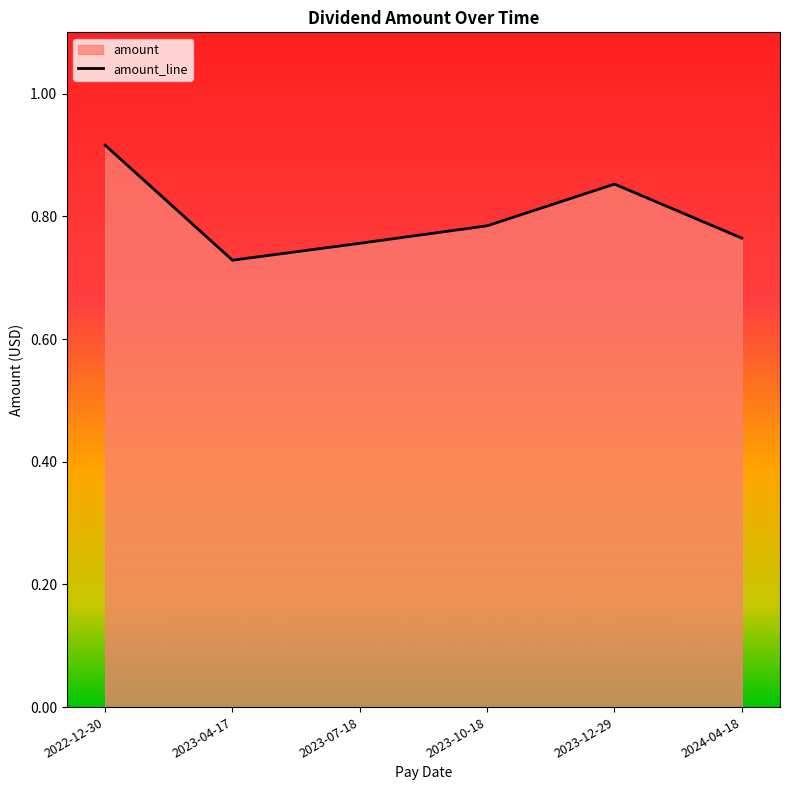

What is the change in value from 2023-04-17 to 2023-10-18?

+0.1